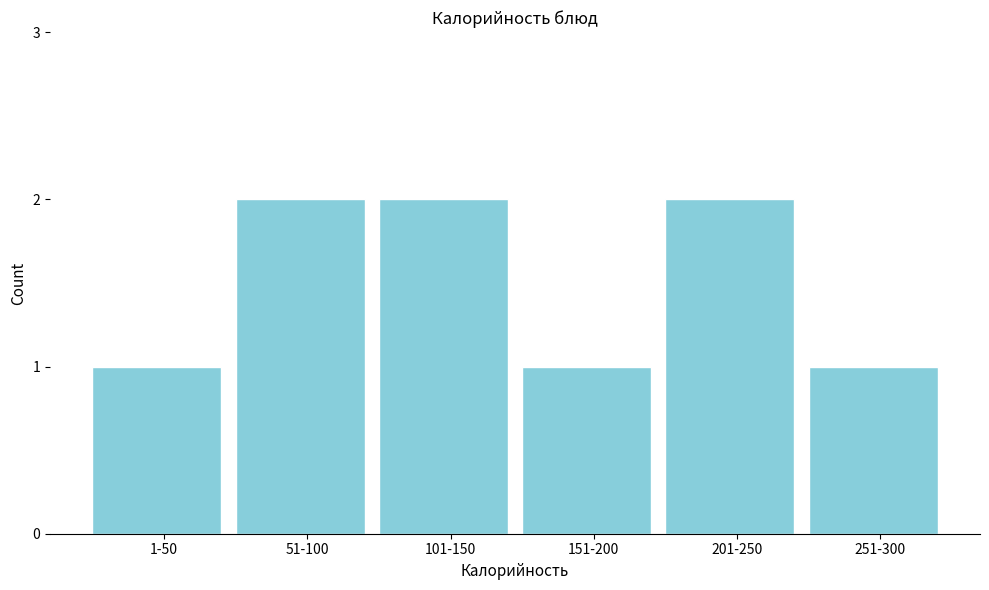

Reading left to right, extract all data points from this chart.

1-50=1	51-100=2	101-150=2	151-200=1	201-250=2	251-300=1